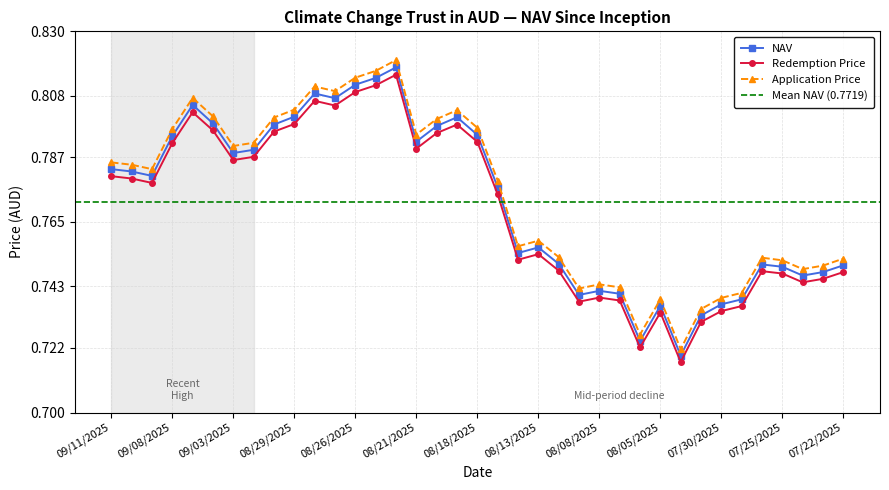

List the labels in order of NAV value, smallest first.

08/01/2025, 08/06/2025, 07/31/2025, 08/05/2025, 07/30/2025, 07/29/2025, 08/11/2025, 08/07/2025, 08/08/2025, 07/24/2025, 07/23/2025, 07/25/2025, 07/22/2025, 07/28/2025, 08/12/2025, 08/14/2025, 08/13/2025, 08/15/2025, 09/09/2025, 09/10/2025, 09/11/2025, 09/03/2025, 09/02/2025, 08/21/2025, 09/08/2025, 08/18/2025, 08/20/2025, 09/01/2025, 09/04/2025, 08/19/2025, 08/29/2025, 09/05/2025, 08/27/2025, 08/28/2025, 08/26/2025, 08/25/2025, 08/22/2025